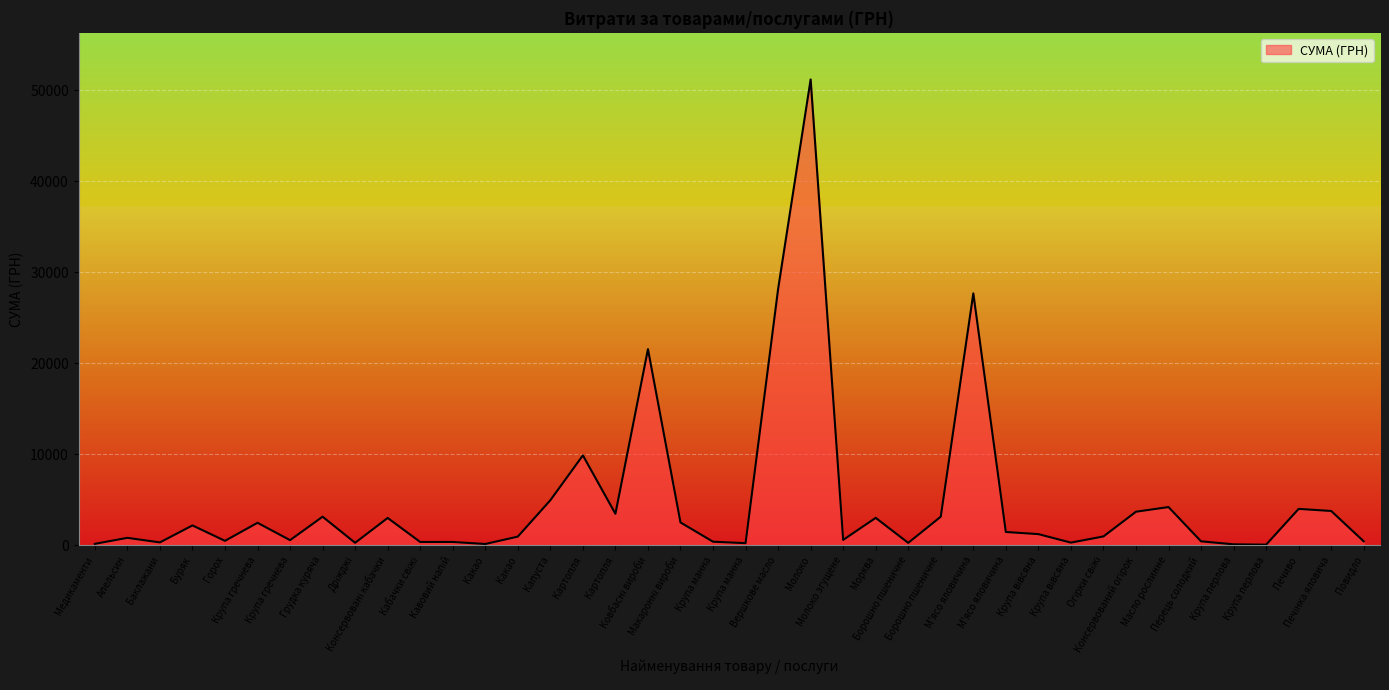

How many interior local peaks (higher than both neighbors) does the data have?

13